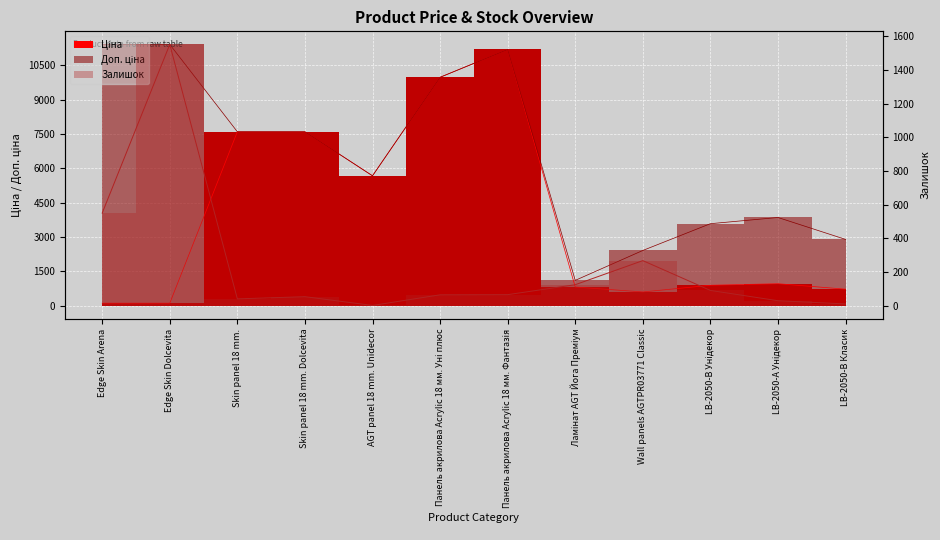

What is the highest value of the Доп. ціна series?

11410.0